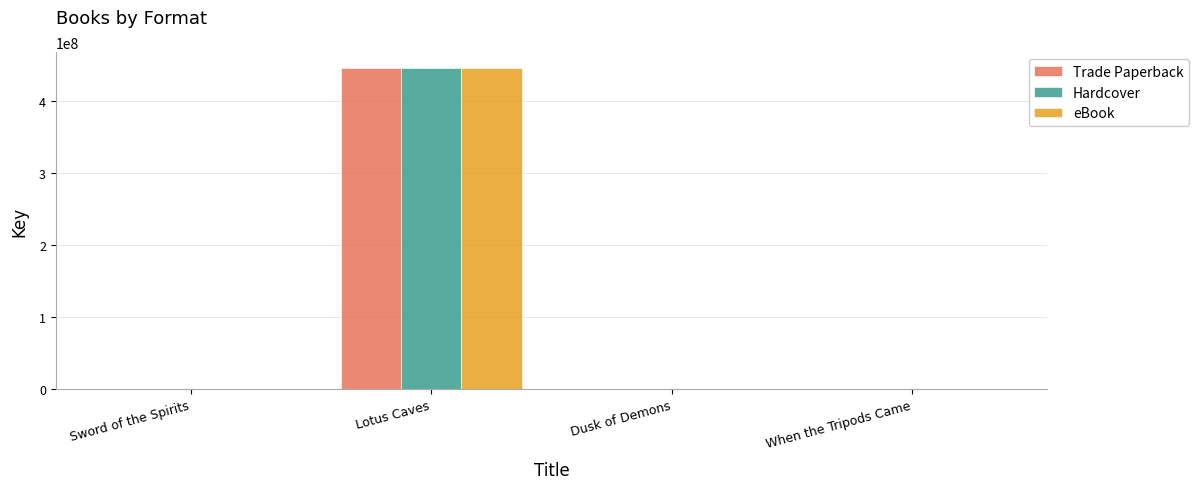

What is the maximum value shown in the chart?

445286018